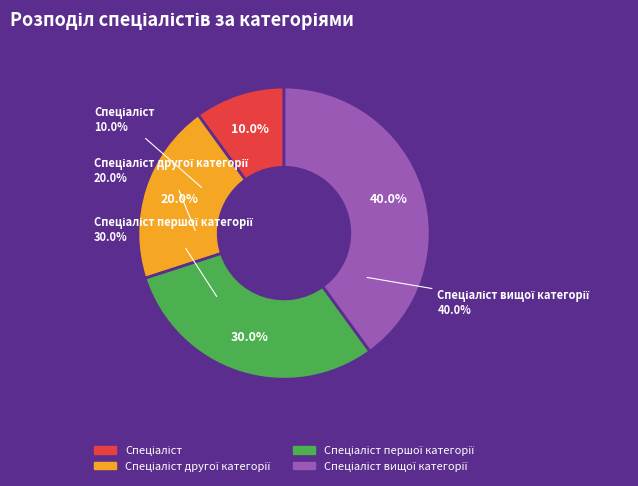

Is there any slice that represents more than half of the pie?

No